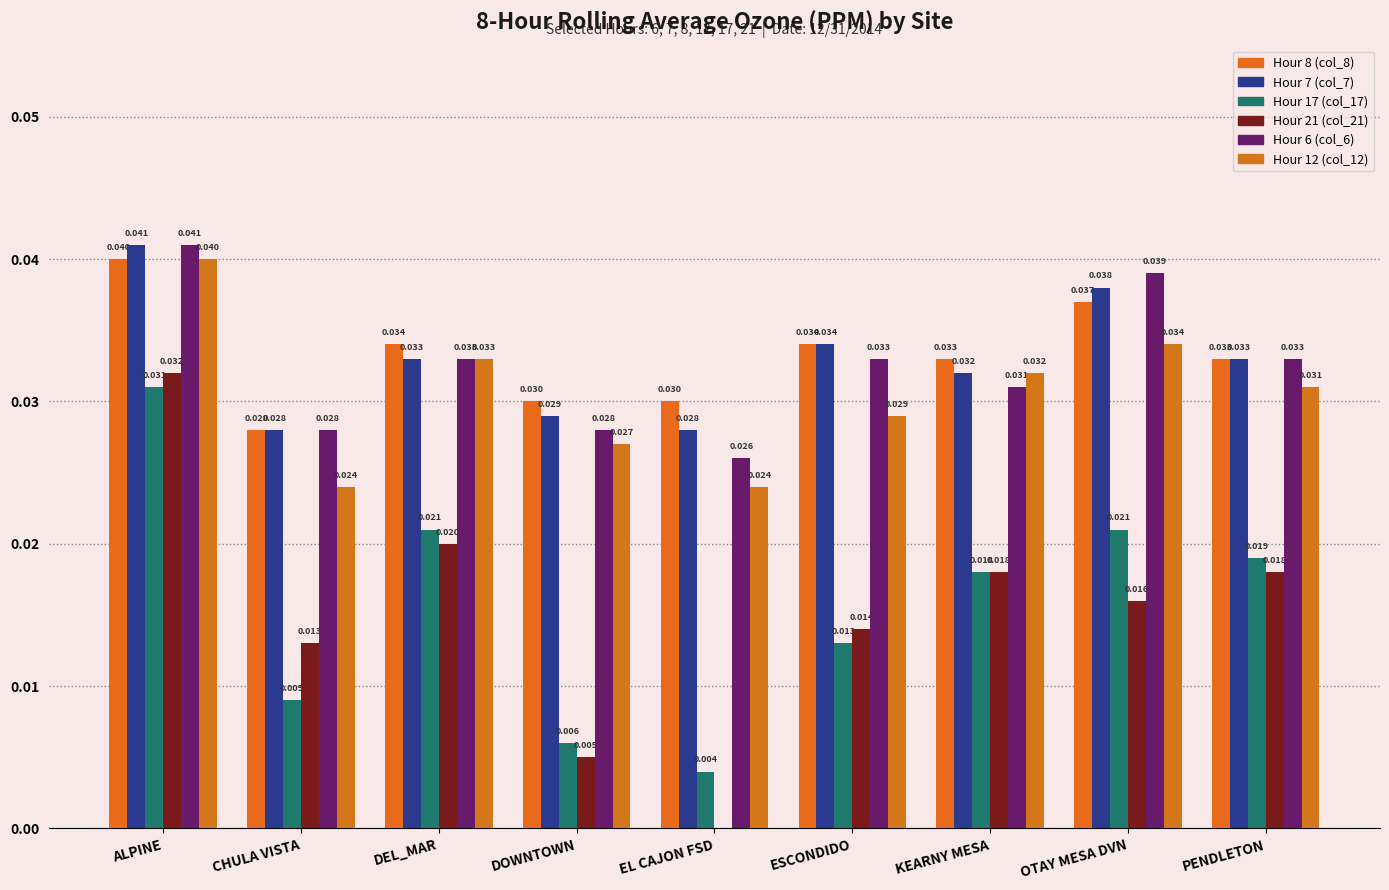

Does the chart contain stacked bars?

No